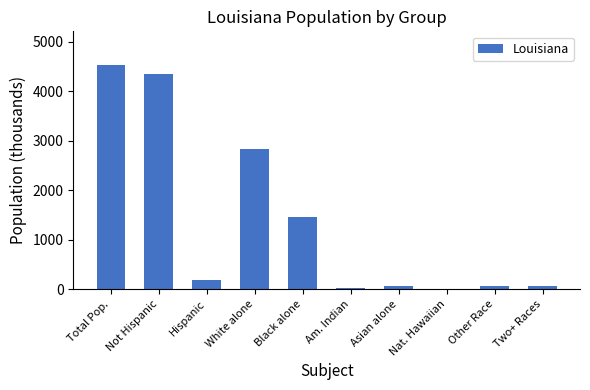

What is the greatest value displayed?

4533.4